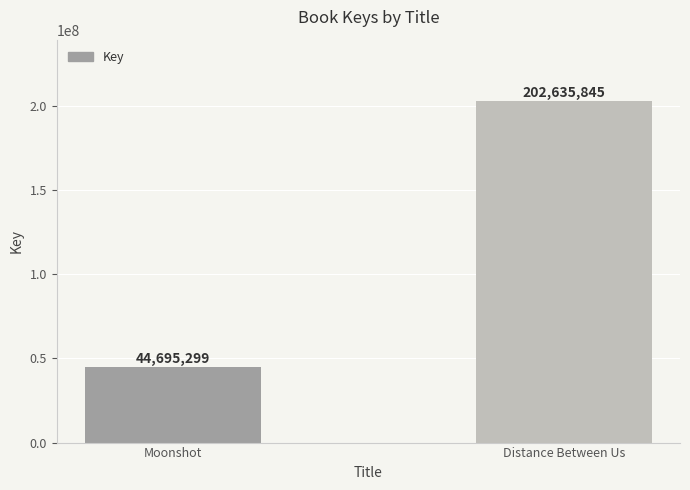

Reading right to left, what are all the values shown in this chart?

202635845	44695299